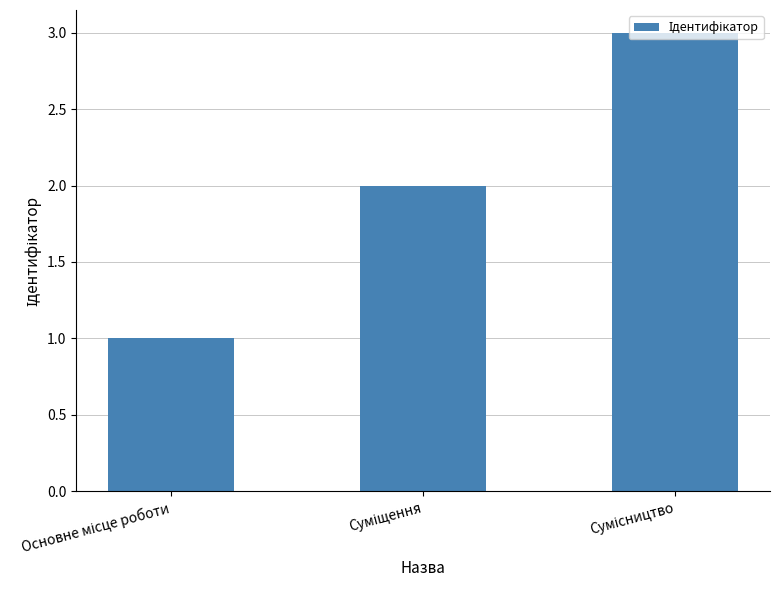

Reading left to right, extract all data points from this chart.

1	2	3